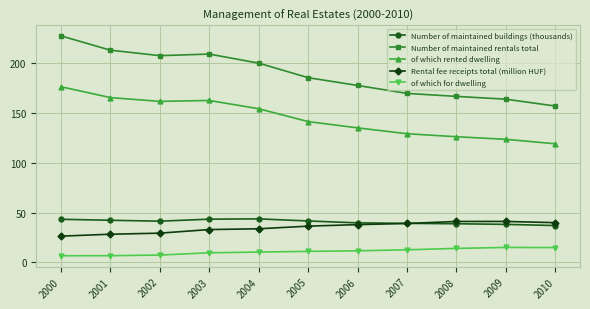

True or false: Rental fee receipts total (million HUF) and of which for dwelling cross at least once.

False